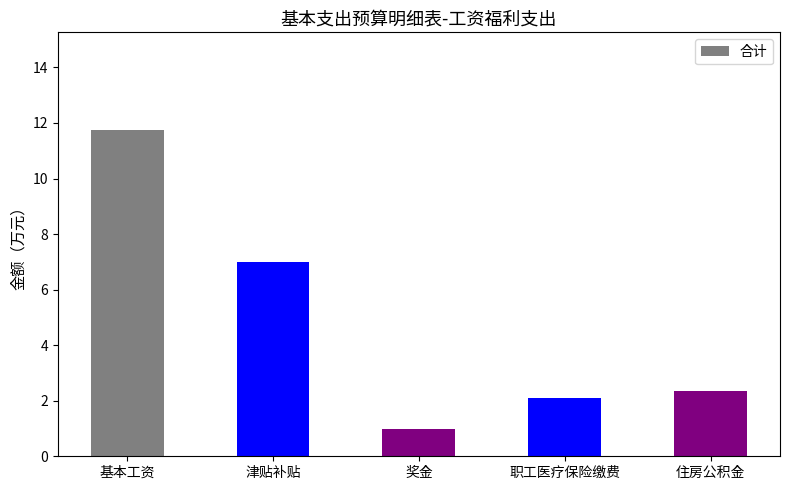

Reading left to right, list all the values displayed in this chart.

11.7	7.0	1.0	2.1	2.4